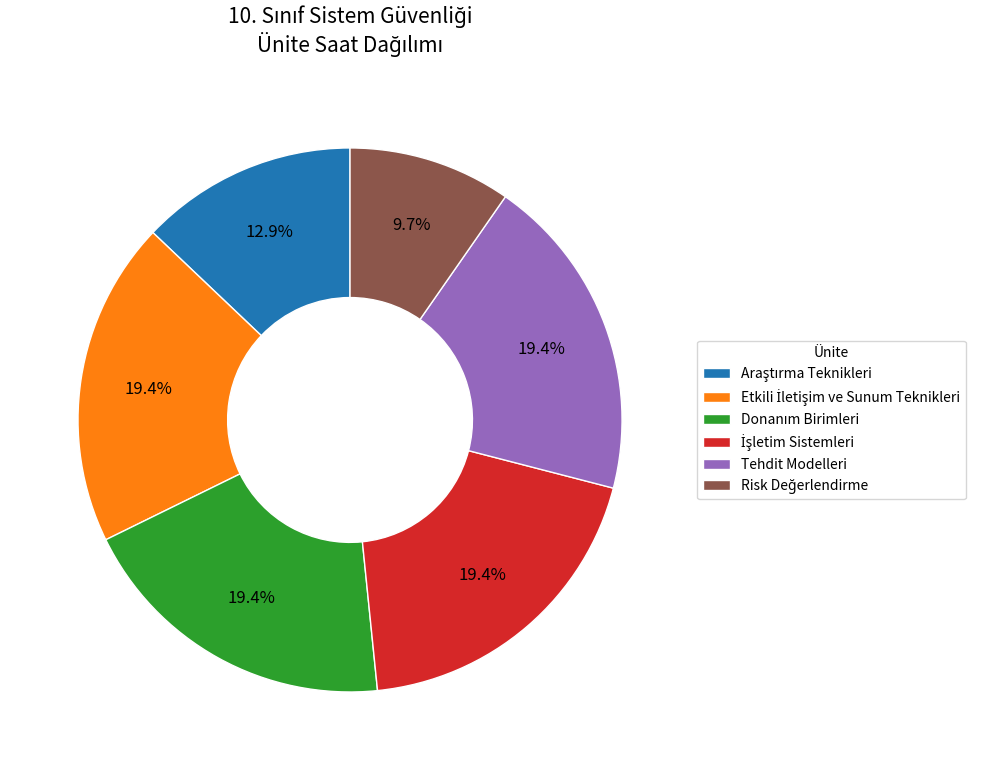

Does Tehdit Modelleri represent more than half of the total?

No